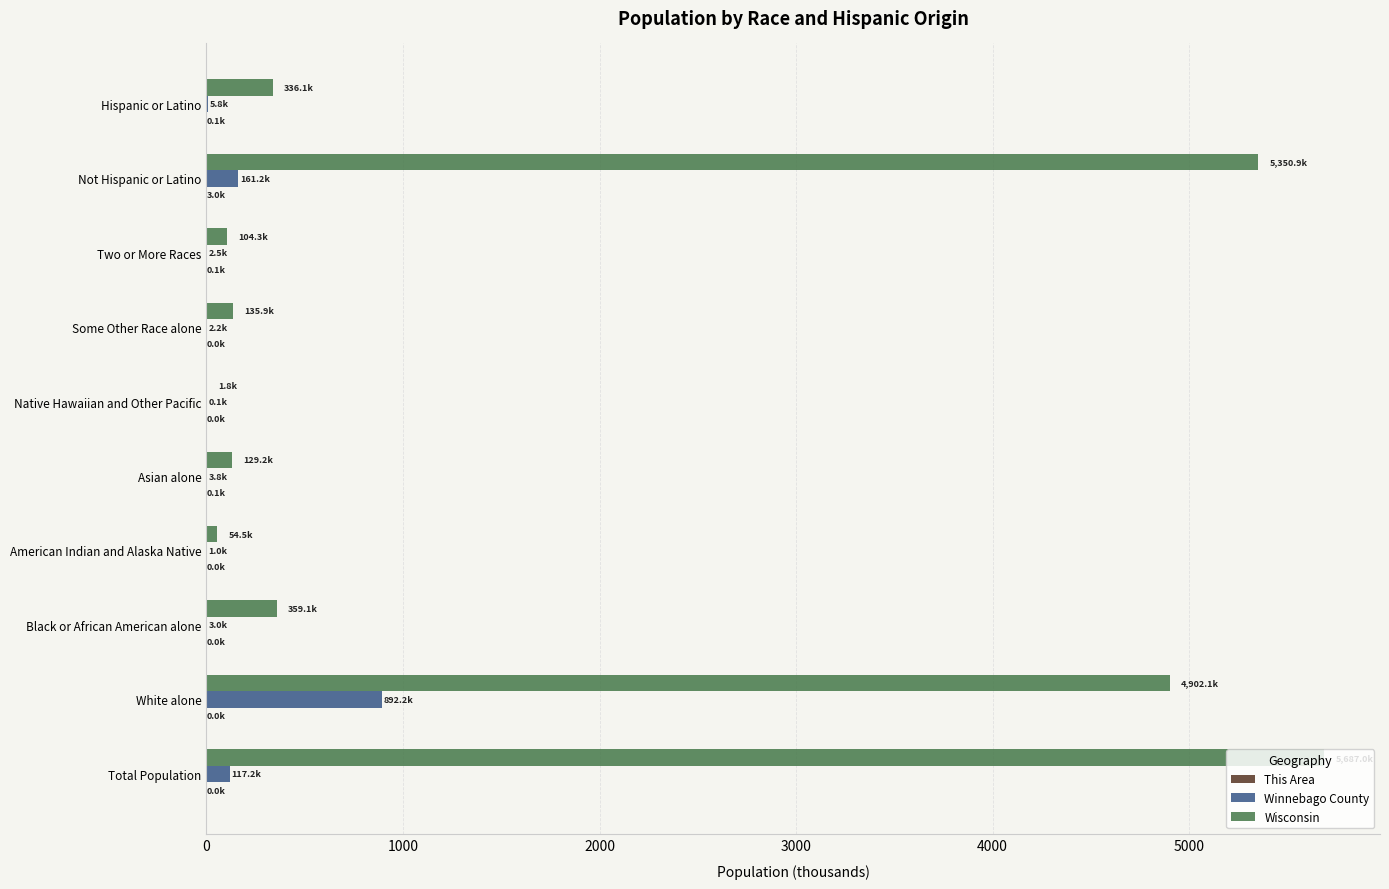

Count the number of data series in this chart.

3